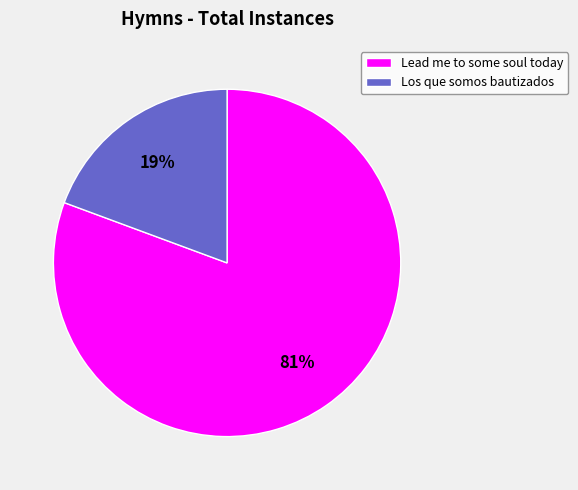

The Los que somos bautizados slice represents 28% of the pie. True or false?

False